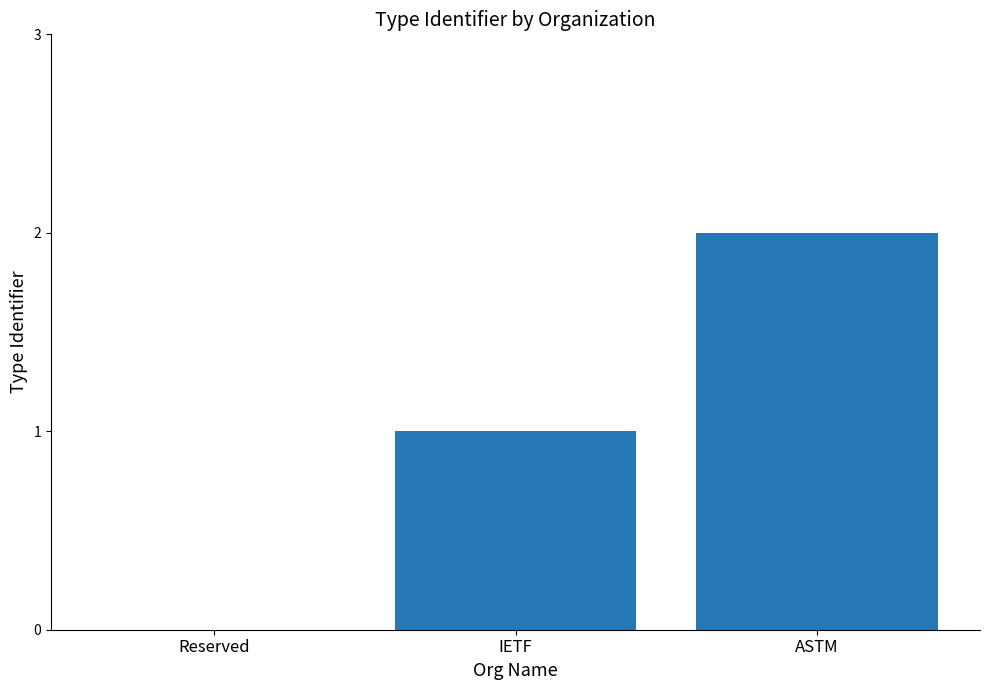

At which category does the chart reach its peak across all series?

ASTM